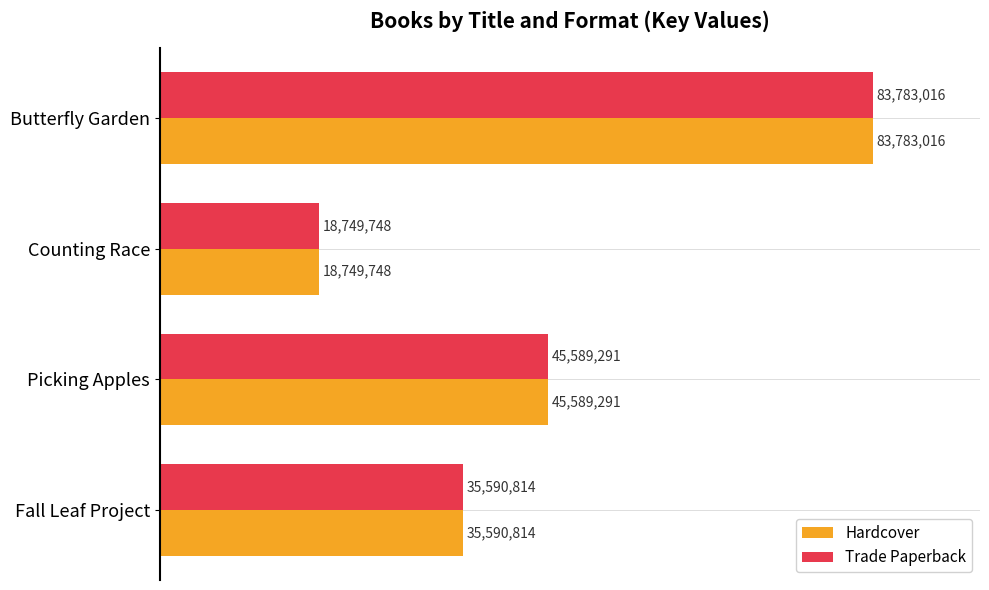

Which series has the widest spread of values?

Hardcover